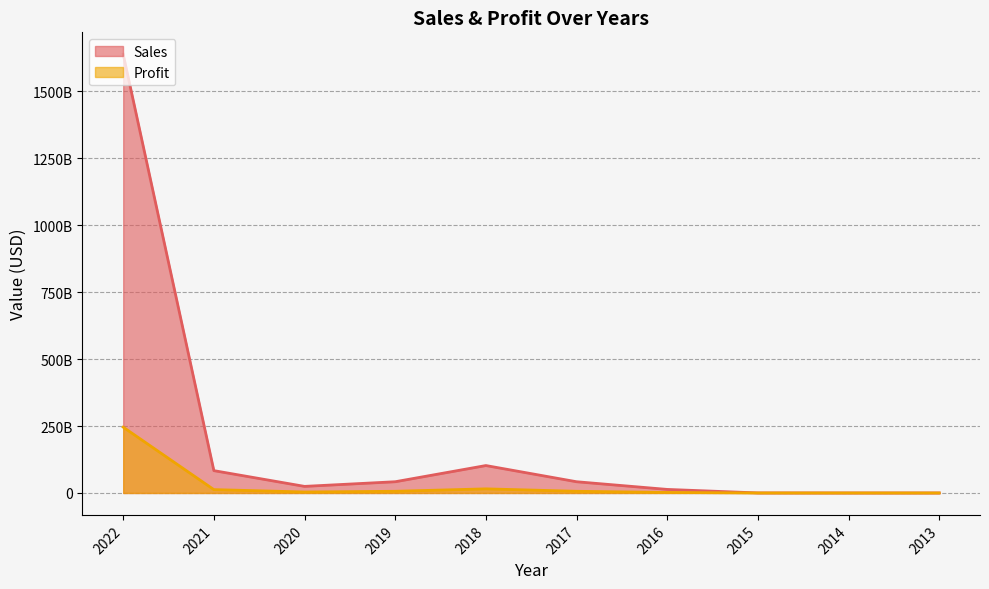

True or false: Sales and Profit cross at least once.

False